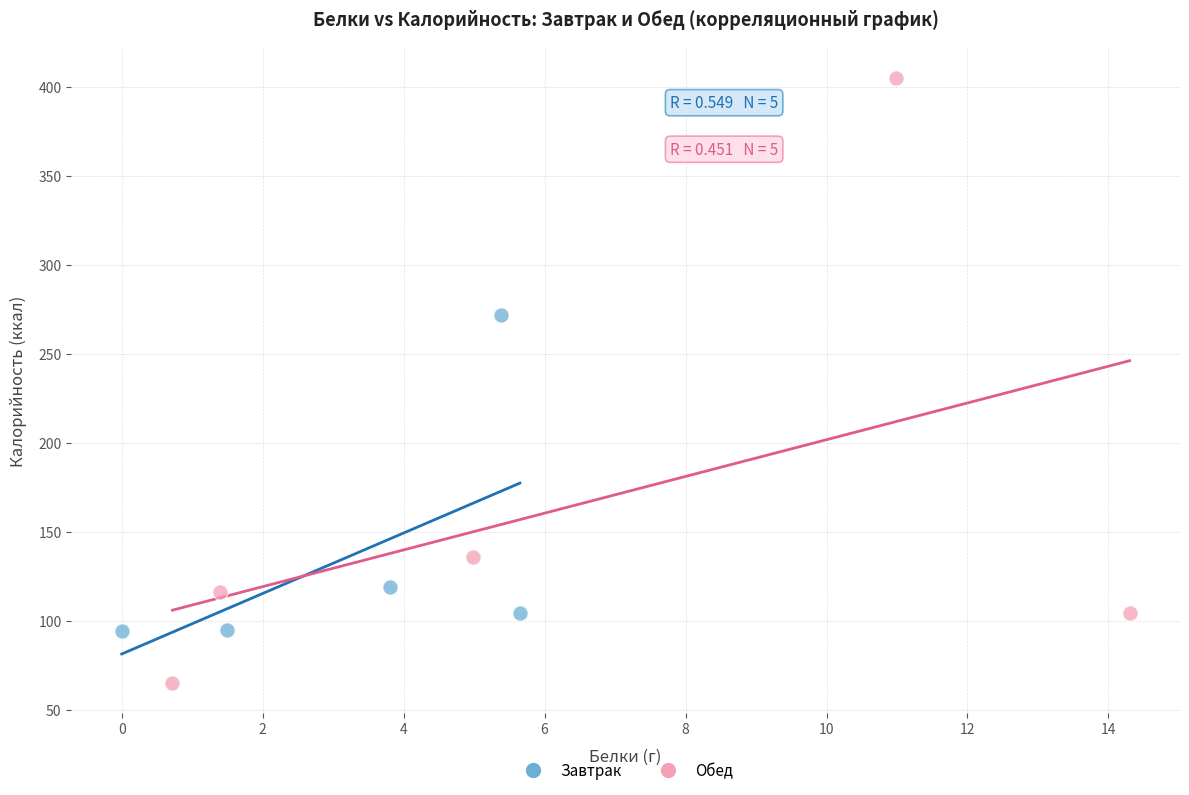

Which series reaches the minimum Y coordinate?

Обед